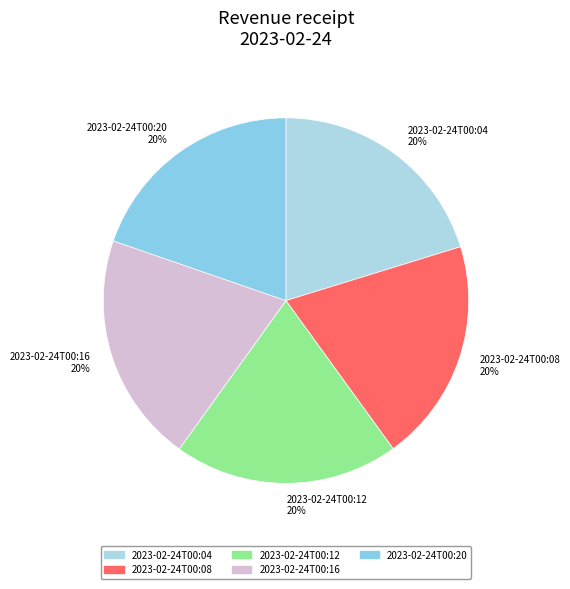

What percentage is the 2023-02-24T00:08 slice, to the nearest percent?

20%